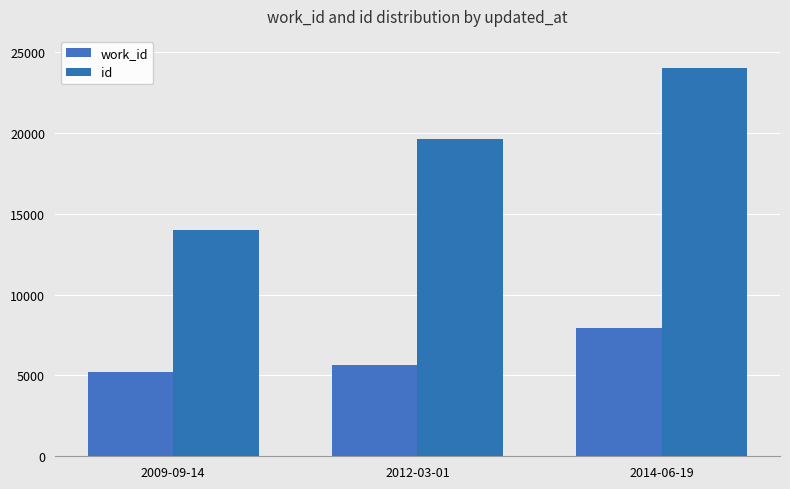

What is the label of the 2nd bar from the left?

2012-03-01